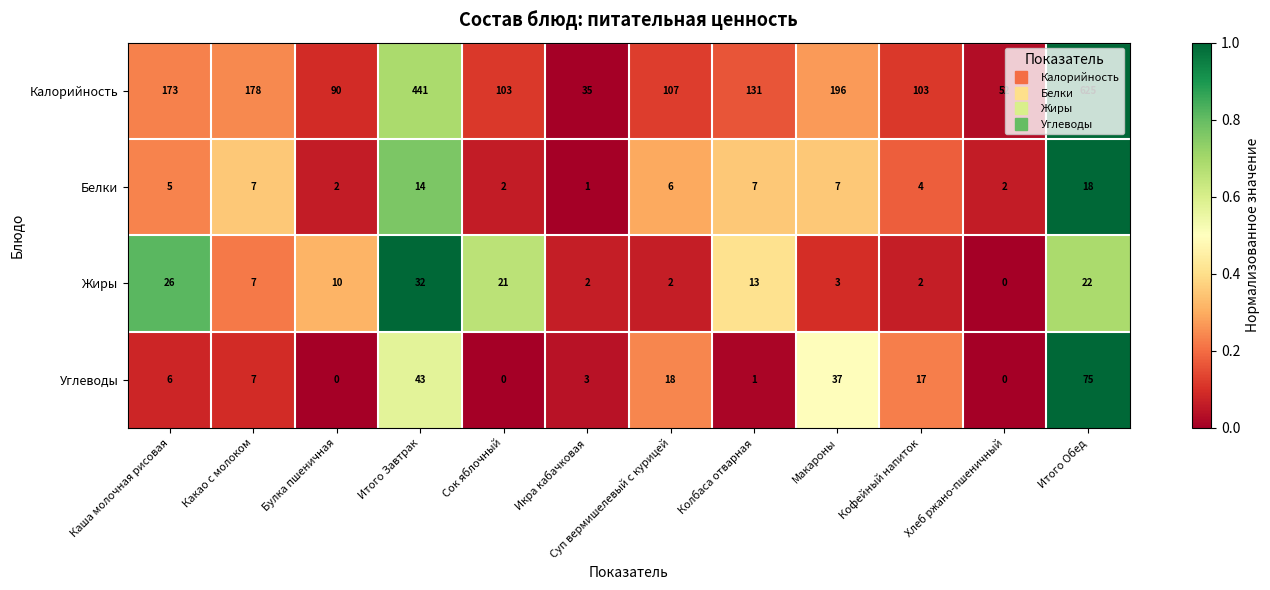

What is the difference between the maximum and minimum values in the Жиры series?

32